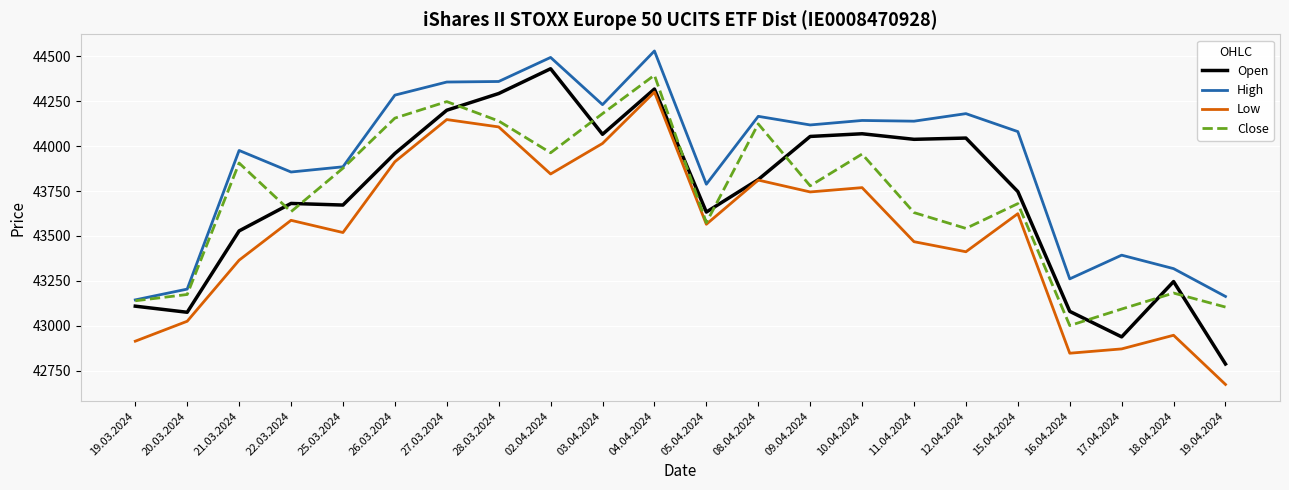

What is the average value of the Low series?

43521